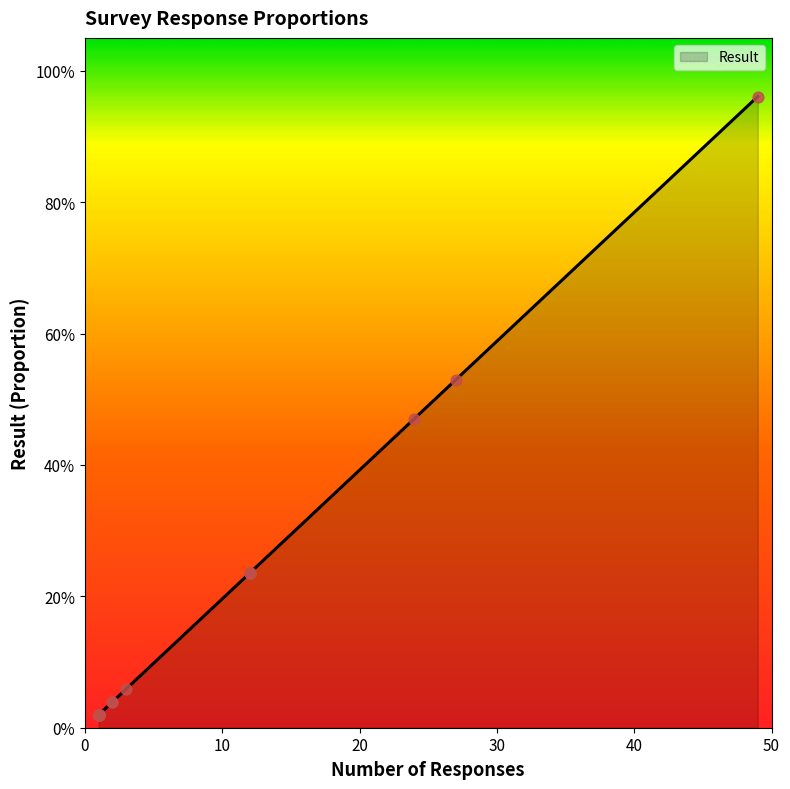

What is the change in value from 27 to 1?

-0.5